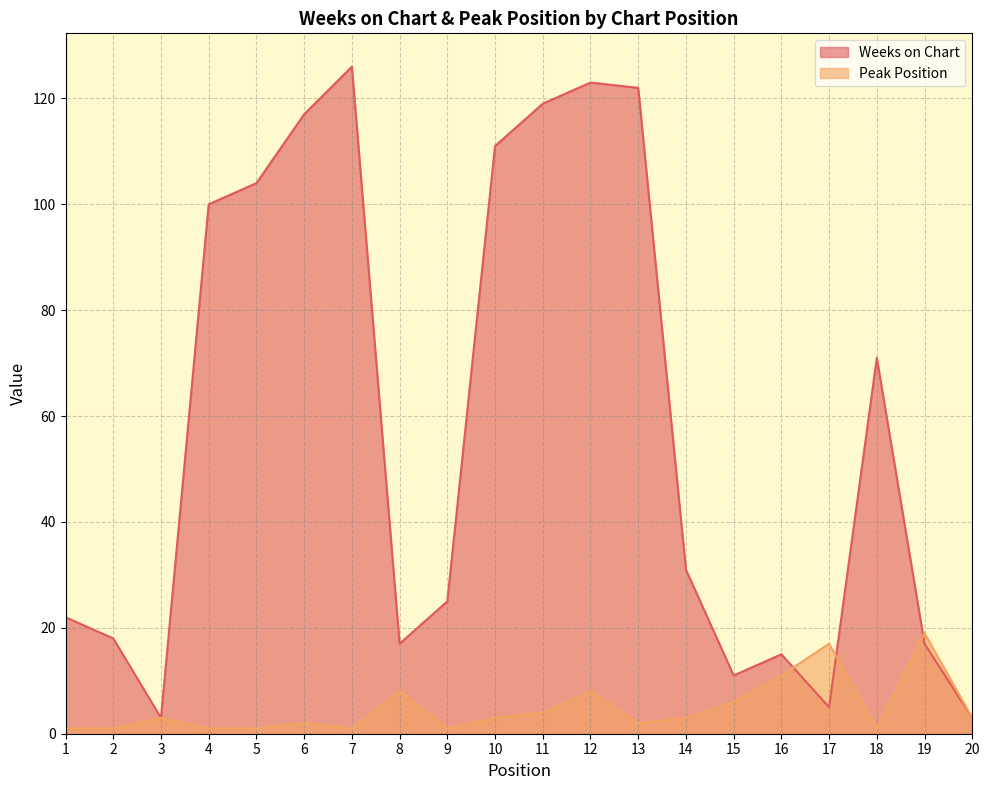

At which label is Weeks on Chart closest to 64?

18